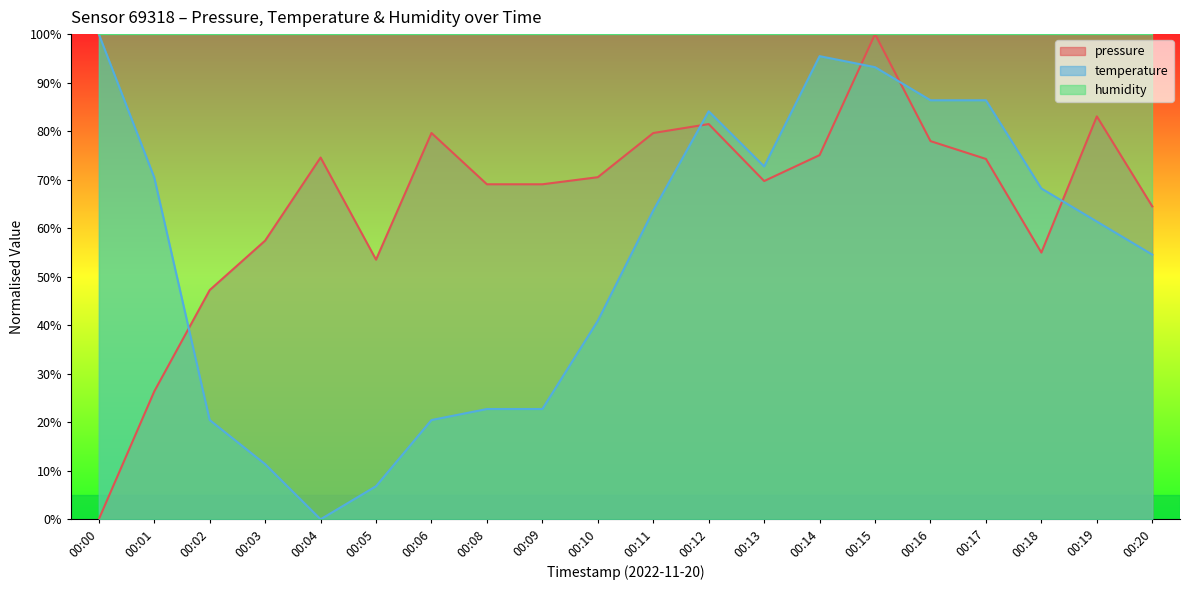

True or false: temperature has a value of 86.4 at 00:17.

True